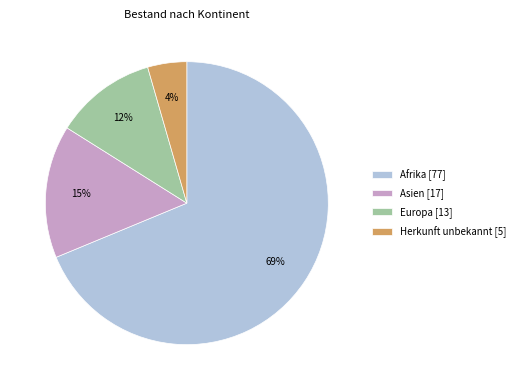

Which category has the smallest portion of the pie?

Herkunft unbekannt [5]